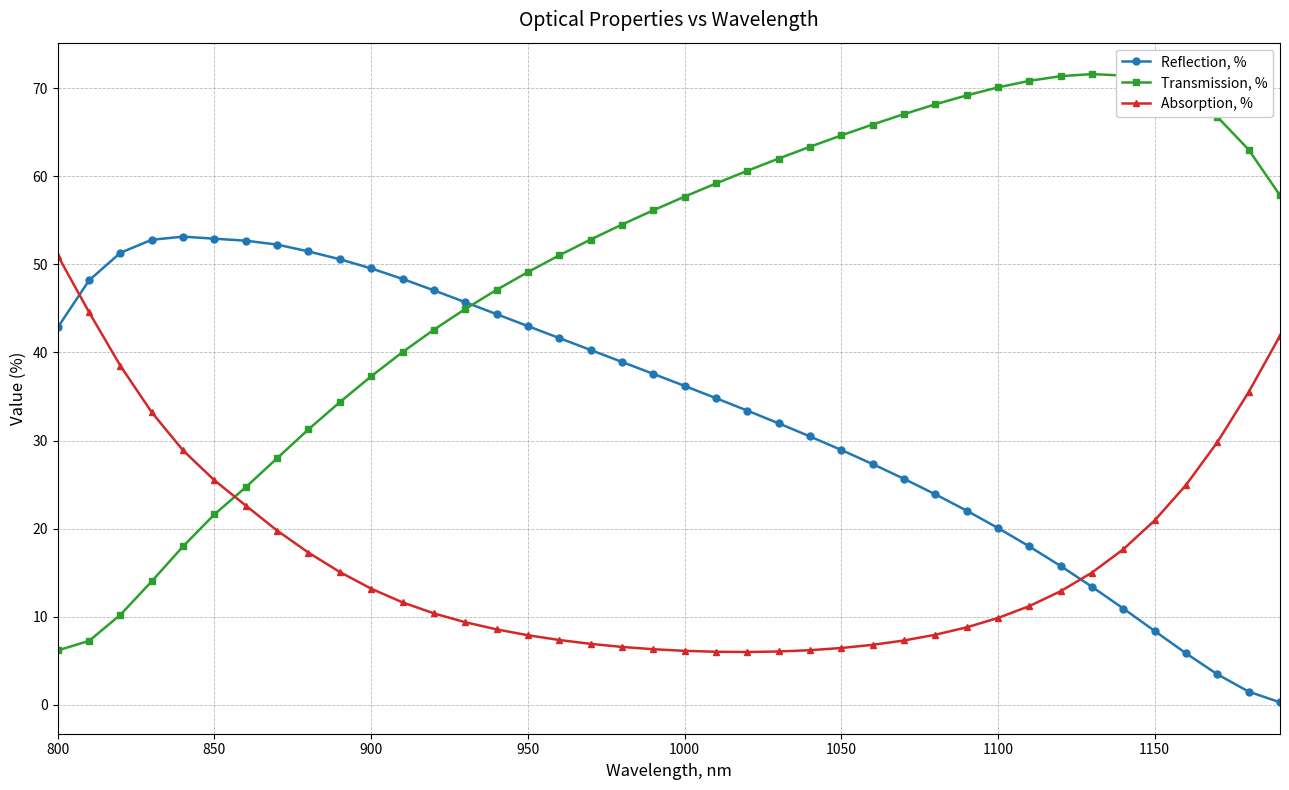

What is the minimum value for Transmission, %?

6.2